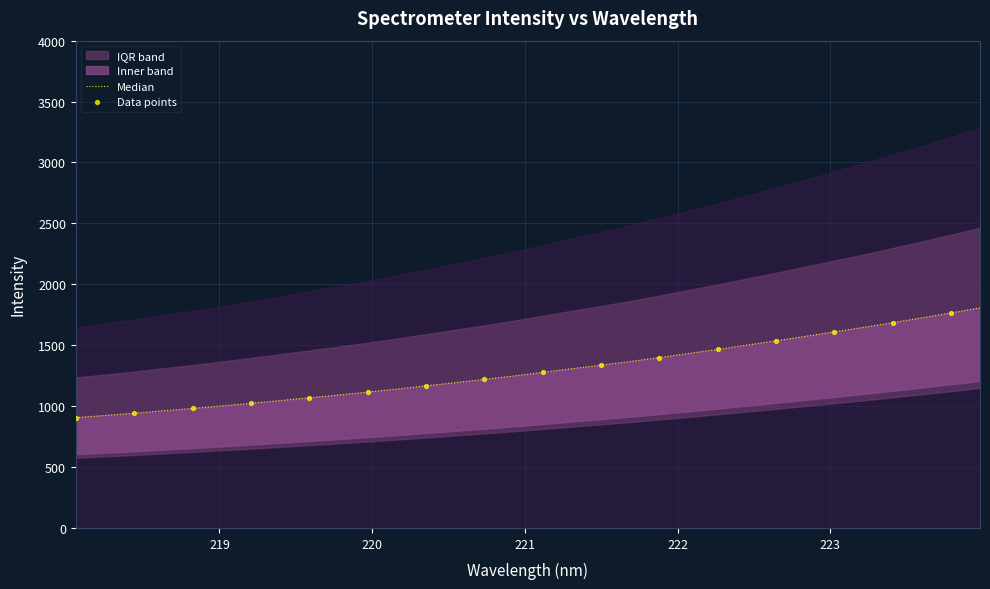

What is the change in value from 222.8355 to 223.0264?

+36.5